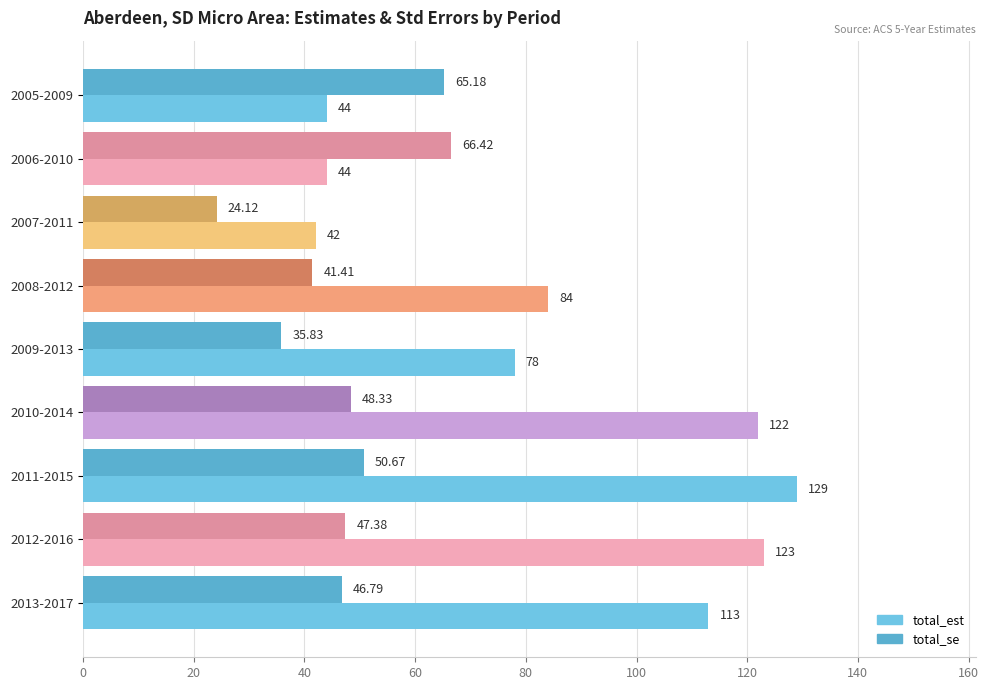

What is the sum of all total_est values?

779.0